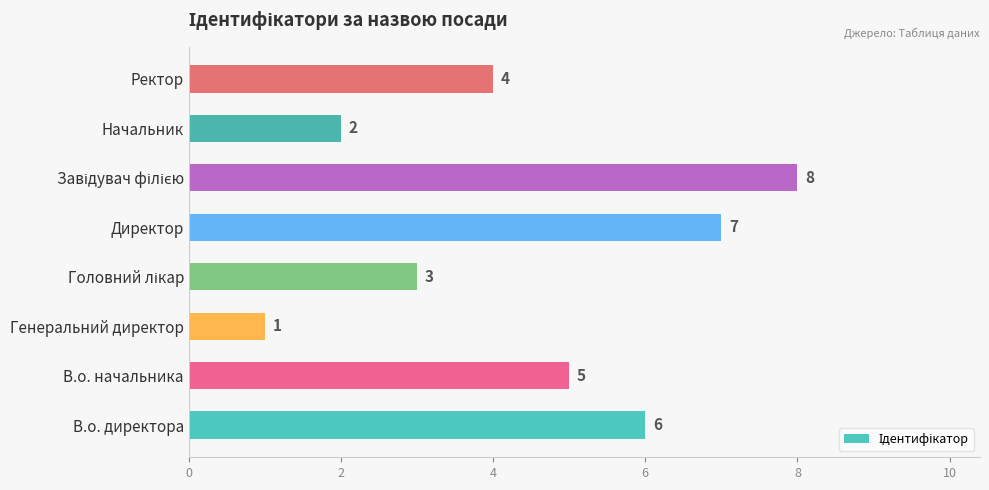

How many series are shown in this chart?

1